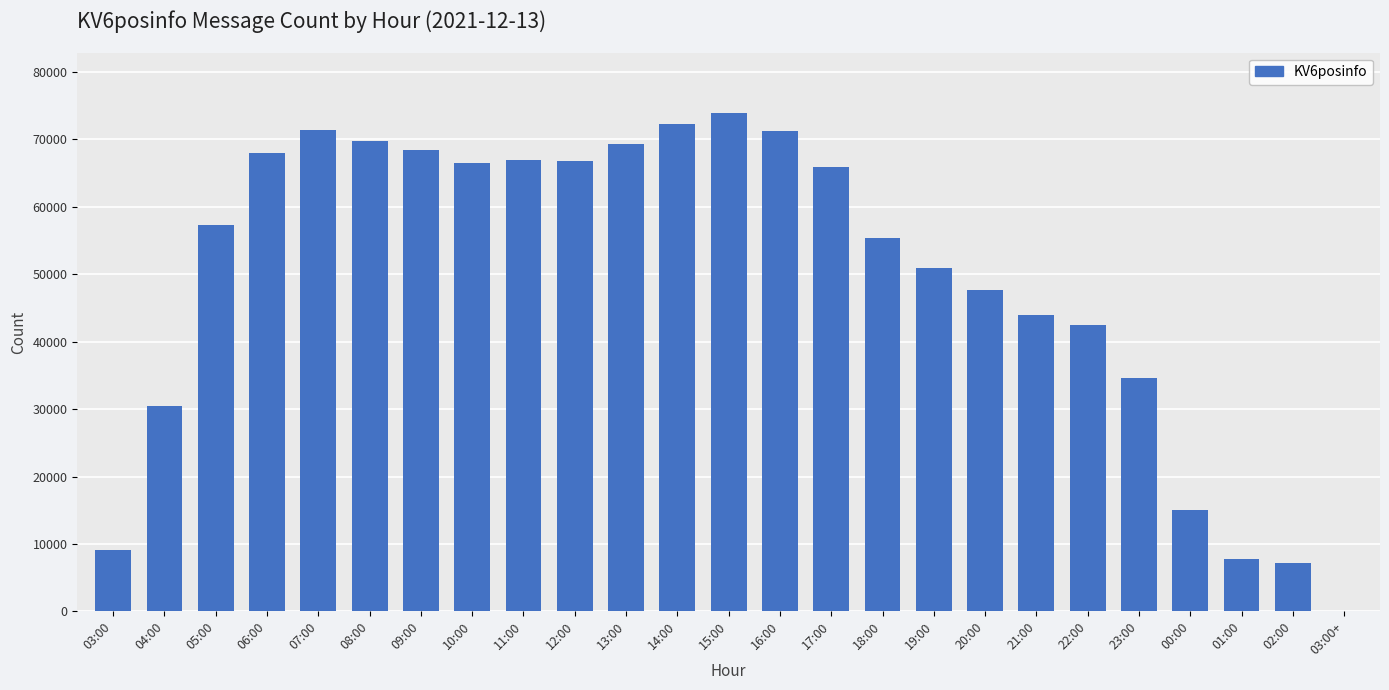

What is the change in value from 11:00 to 20:00?

-19275